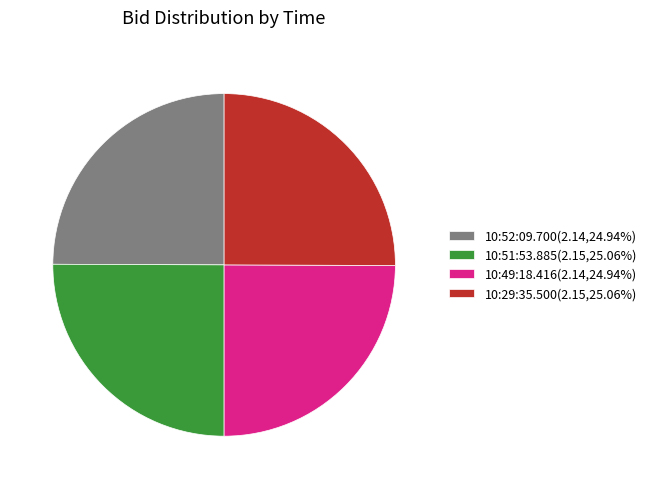

Does 10:52:09.700(2.14,24.94%) account for over 50% of the chart?

No